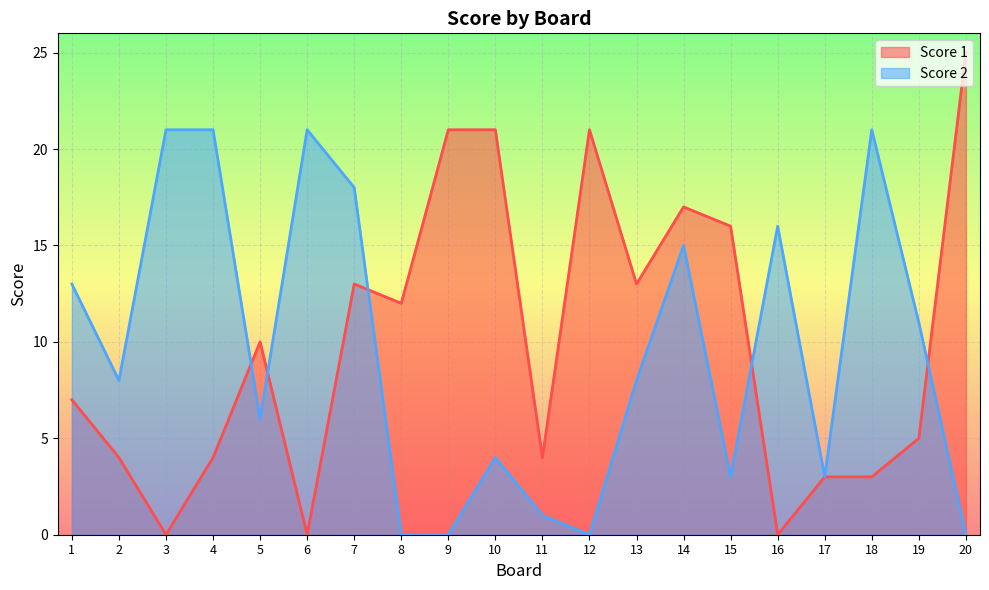

How many times do Score 2 and Score 1 cross each other?

5